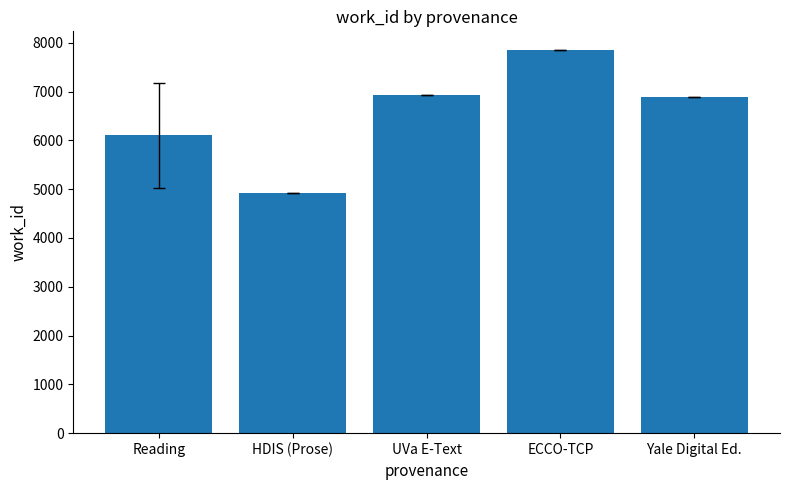

Between Yale Digital Ed. and ECCO-TCP, which is larger?

ECCO-TCP